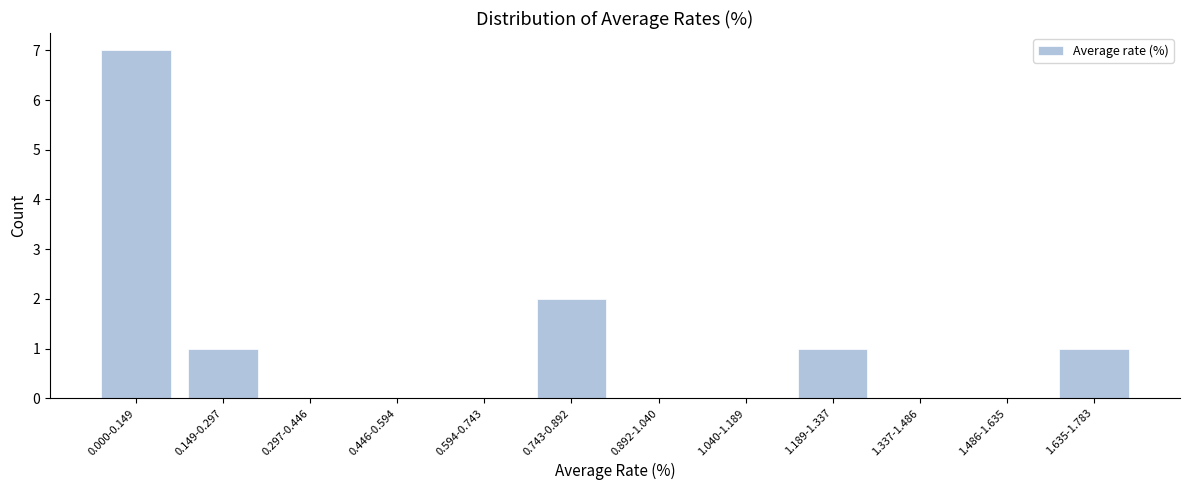

Reading left to right, what are all the values shown in this chart?

0.000-0.149=7	0.149-0.297=1	0.297-0.446=0	0.446-0.594=0	0.594-0.743=0	0.743-0.892=2	0.892-1.040=0	1.040-1.189=0	1.189-1.337=1	1.337-1.486=0	1.486-1.635=0	1.635-1.783=1